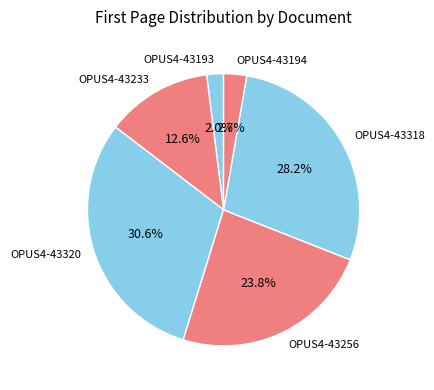

Combined, what portion of the pie is OPUS4-43233 and OPUS4-43256?

36.4%